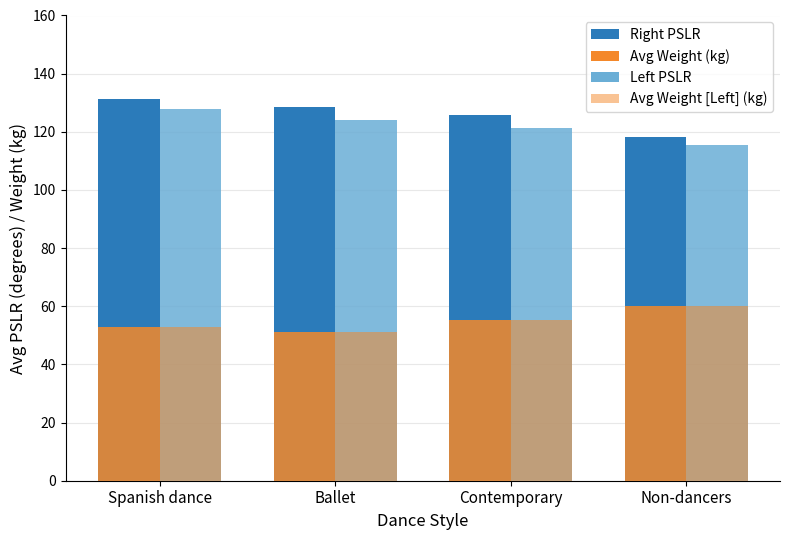

Reading right to left, list all the values displayed in this chart.

Right PSLR: Non-dancers=118.3	Contemporary=125.7	Ballet=128.4	Spanish dance=131.2
Left PSLR: Non-dancers=115.6	Contemporary=121.3	Ballet=124.1	Spanish dance=127.8
Avg Weight (kg): Non-dancers=60.1	Contemporary=55.2	Ballet=51.3	Spanish dance=52.8
Avg Weight (kg) [L]: Non-dancers=60.1	Contemporary=55.2	Ballet=51.3	Spanish dance=52.8